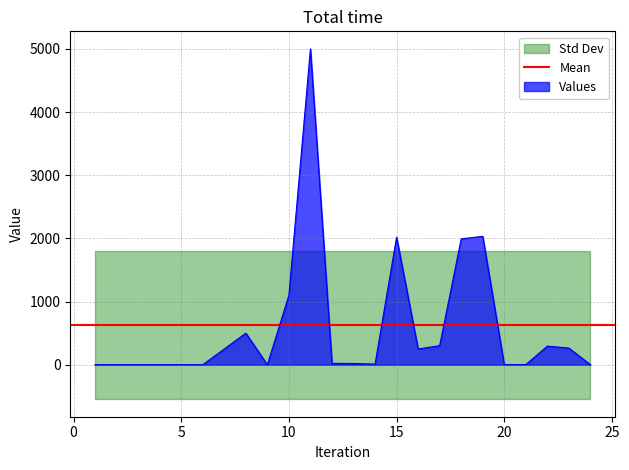

What is the change in value from 6 to 13?

+20.0